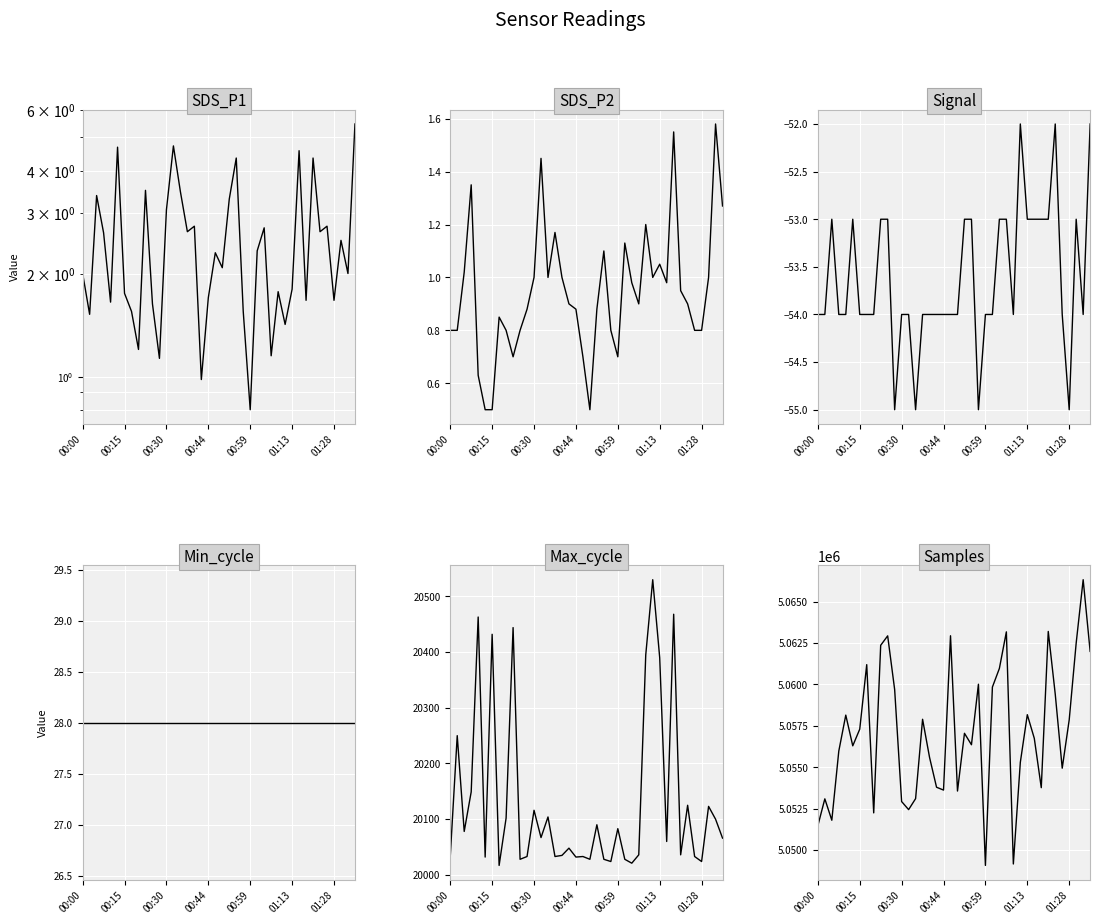

How many lines are shown in the chart?

6